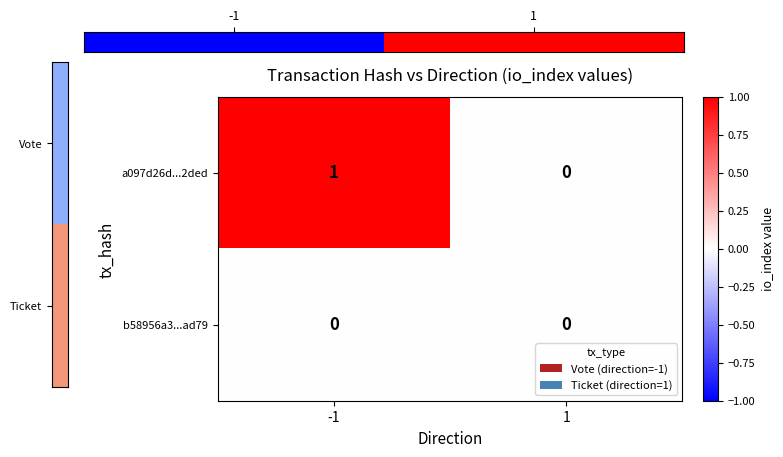

Between -1 and 1, which series saw the biggest shift?

a097d26d...2ded